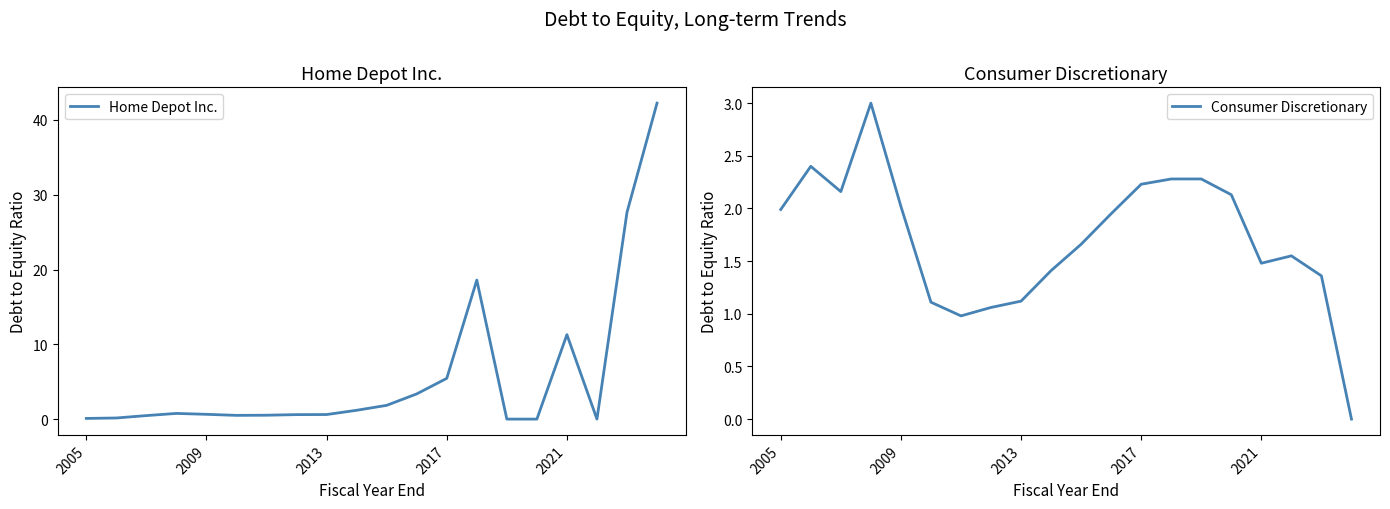

True or false: Consumer Discretionary has a value of 2.7 at 2021.

False